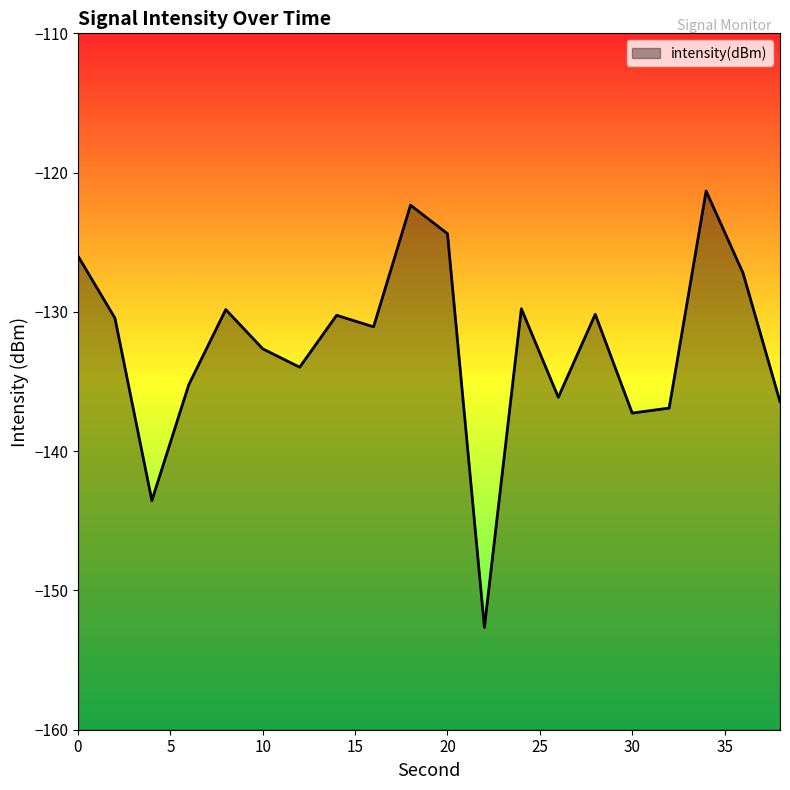

Reading left to right, list all the values displayed in this chart.

-126.0	-130.4	-143.5	-135.2	-129.8	-132.7	-134.0	-130.2	-131.1	-122.3	-124.4	-152.7	-129.8	-136.1	-130.2	-137.3	-136.9	-121.3	-127.2	-136.4